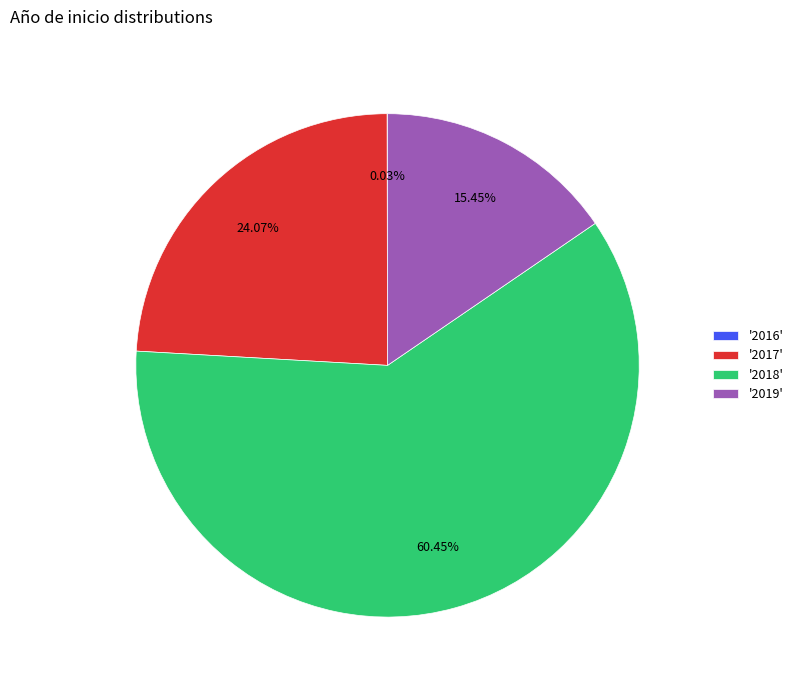

Which has a higher value, '2018' or '2019'?

'2018'